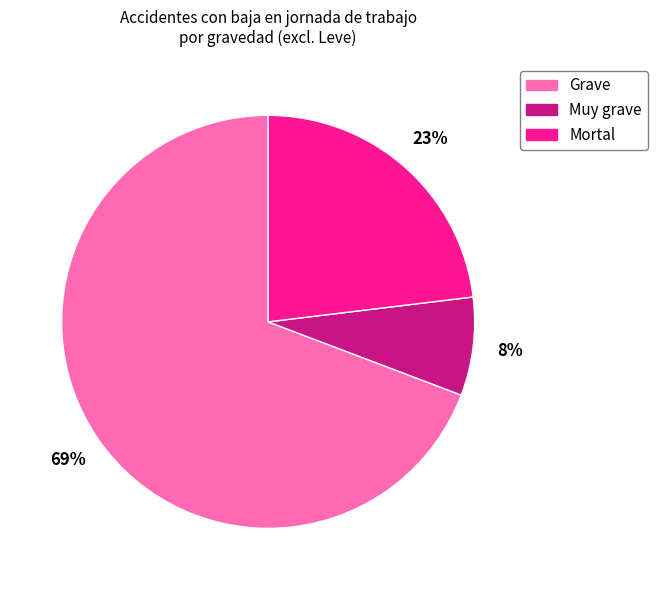

Between Grave and Muy grave, which is larger?

Grave